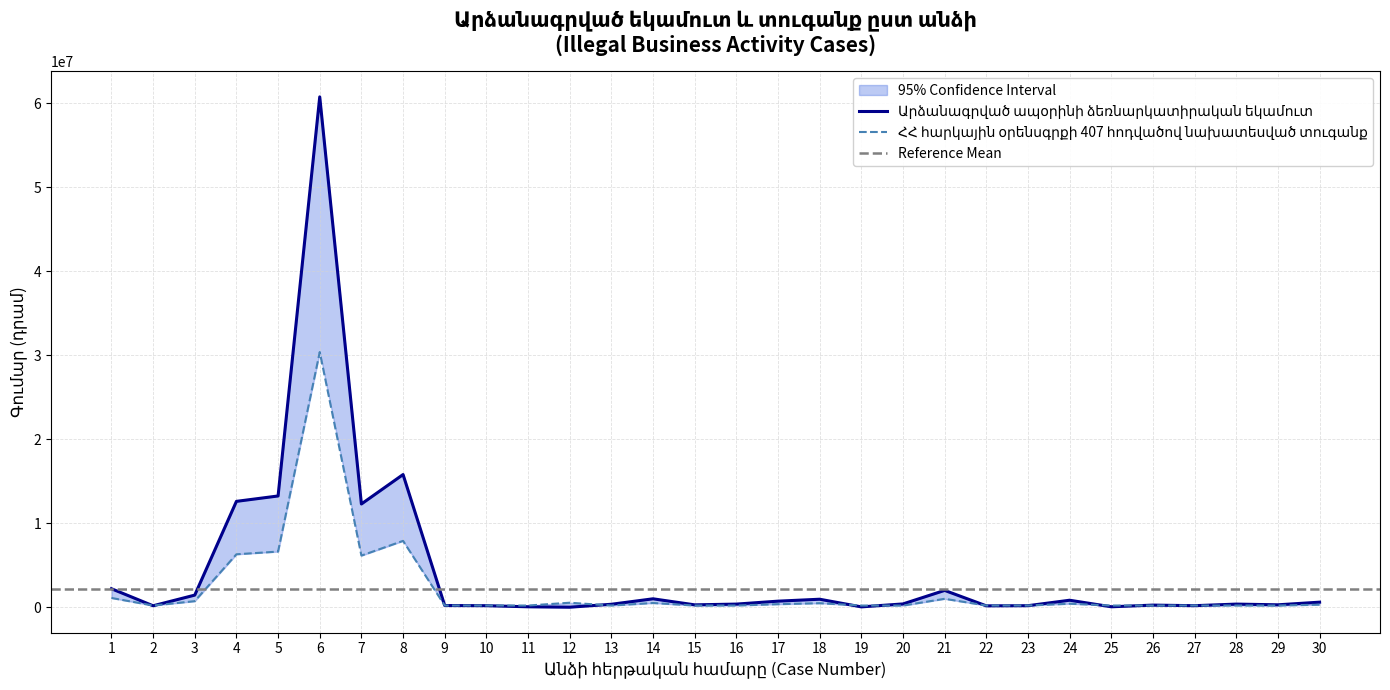

Rank the series at 17 from highest to lowest value.

Արձանագրված ապօրինի ձեռնարկատիրական եկամուտ, ՀՀ հարկային օրենսգրքի 407 հոդվածով նախատեսված տուգանք